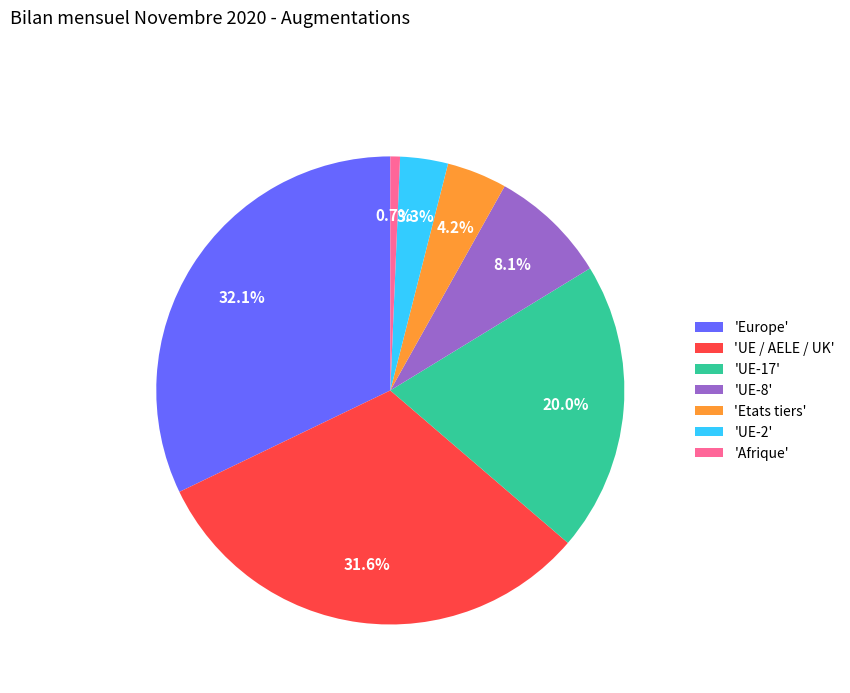

What is the largest slice in the pie chart?

'Europe'